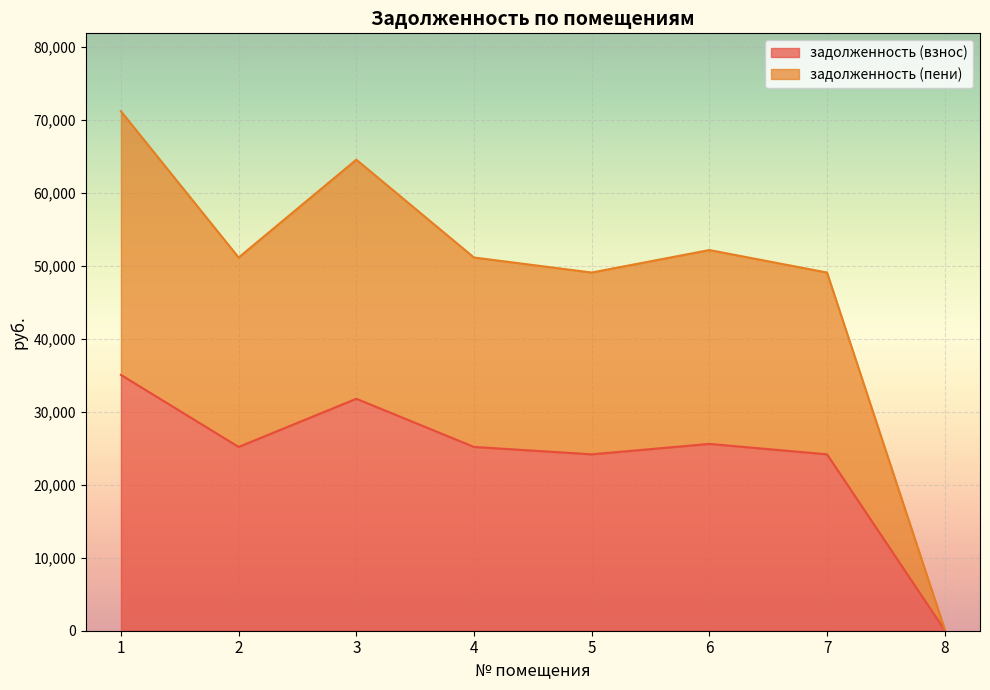

True or false: задолженность (пени) and задолженность (взнос) cross at least once.

False